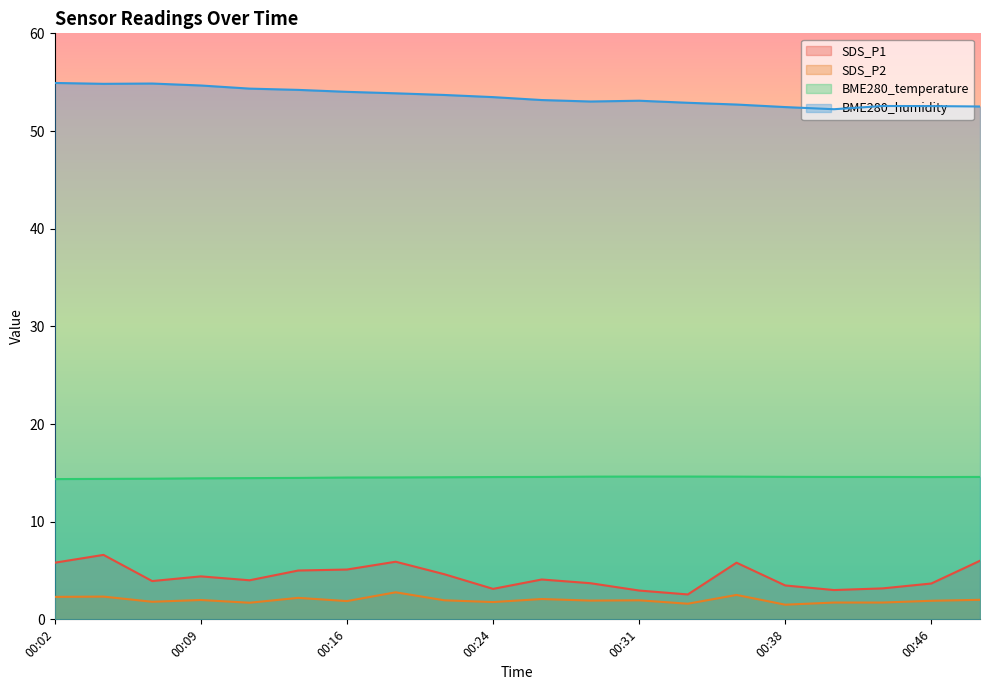

True or false: SDS_P1 and SDS_P2 intersect in this chart.

False